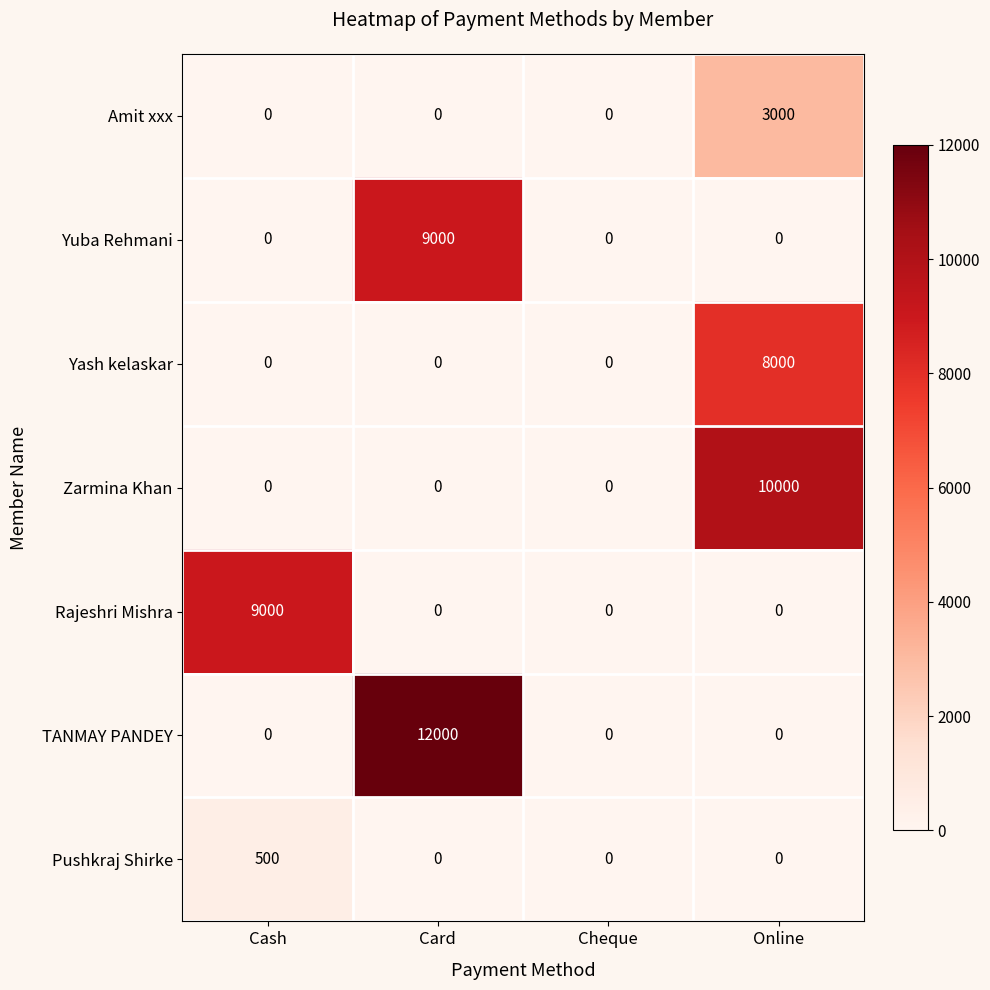

What is the difference between the TANMAY PANDEY values at Cash and Card?

12000